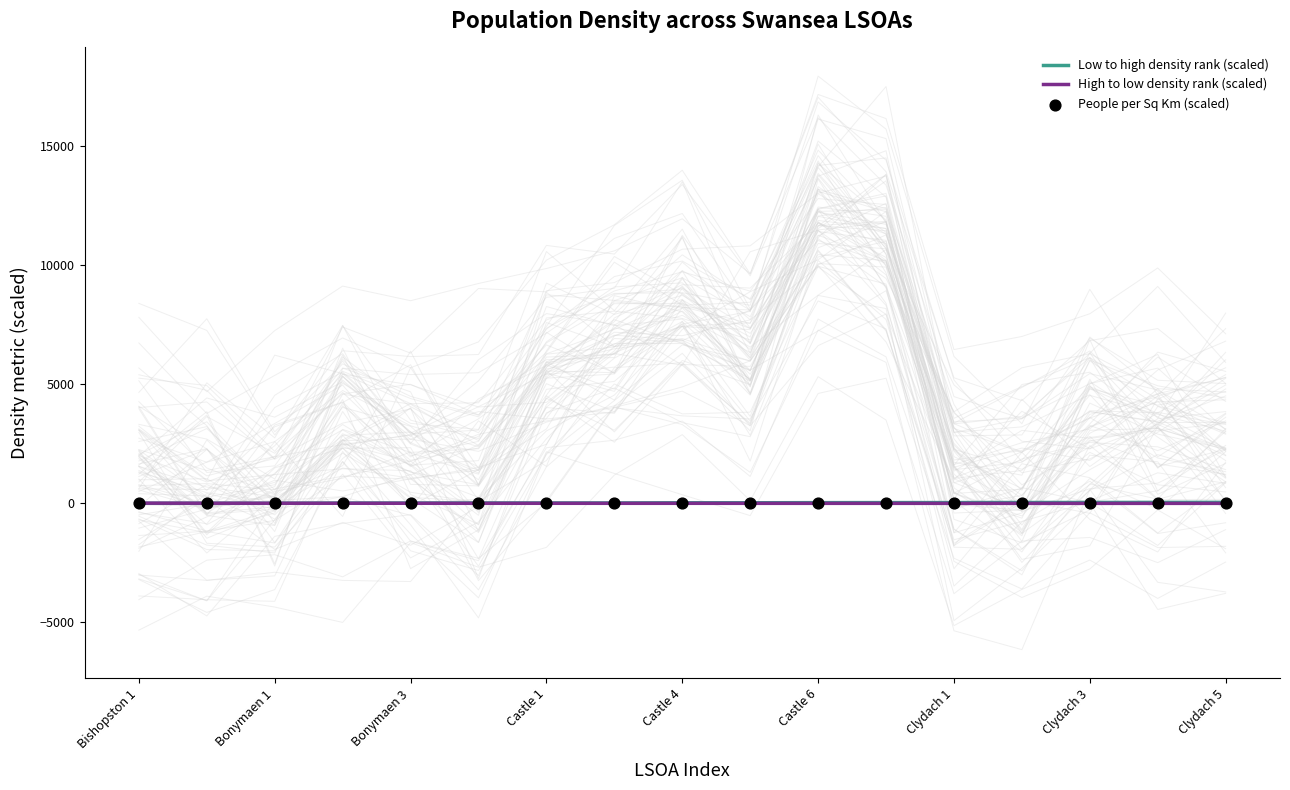

Which series has the largest total across all categories?

Low to high density rank (scaled)